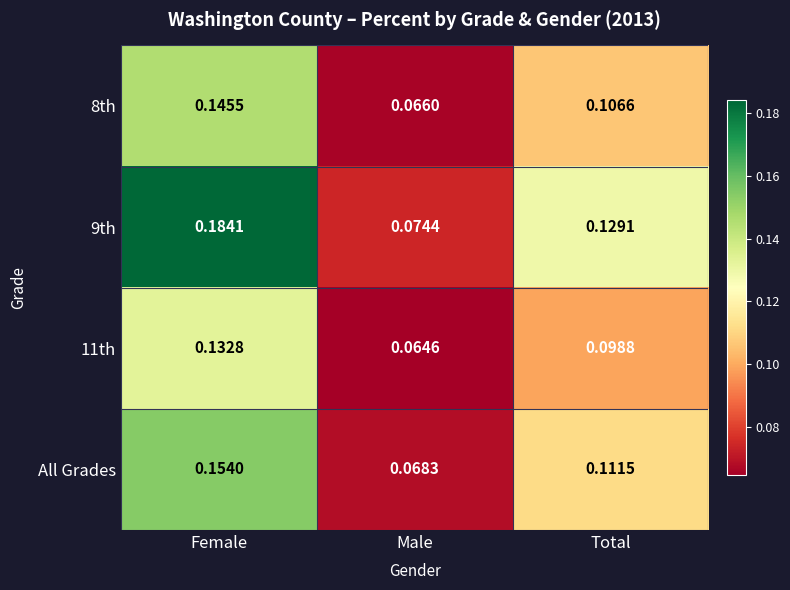

Rank the categories by All Grades value from highest to lowest.

Female, Total, Male